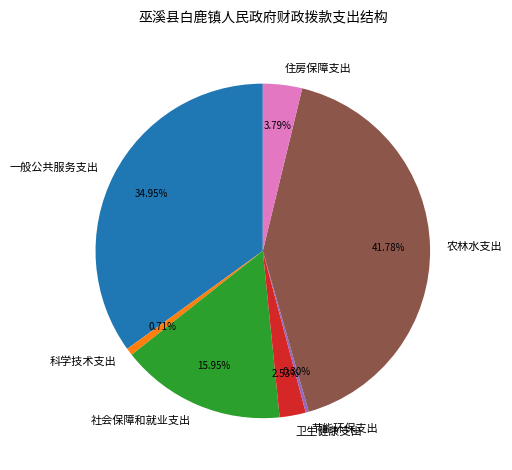

To the nearest percent, what is the combined percentage of 节能环保支出 and 卫生健康支出?

3%